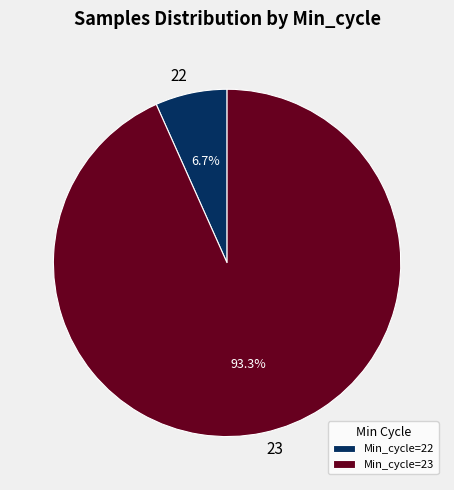

What is the total percentage of 23 and 22?

100.0%